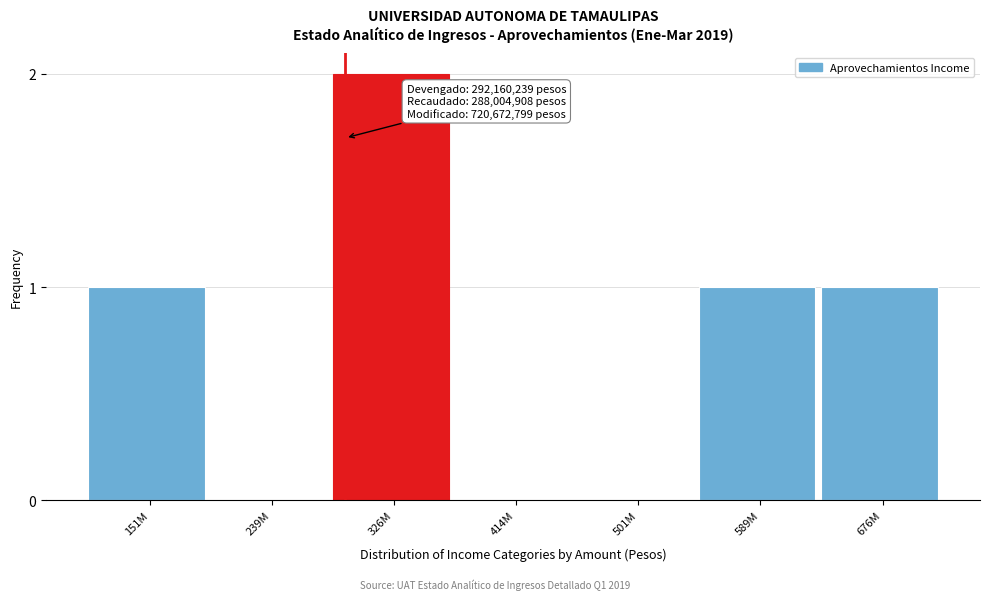

Reading left to right, extract all data points from this chart.

151M=1	239M=0	326M=2	414M=0	501M=0	589M=1	676M=1